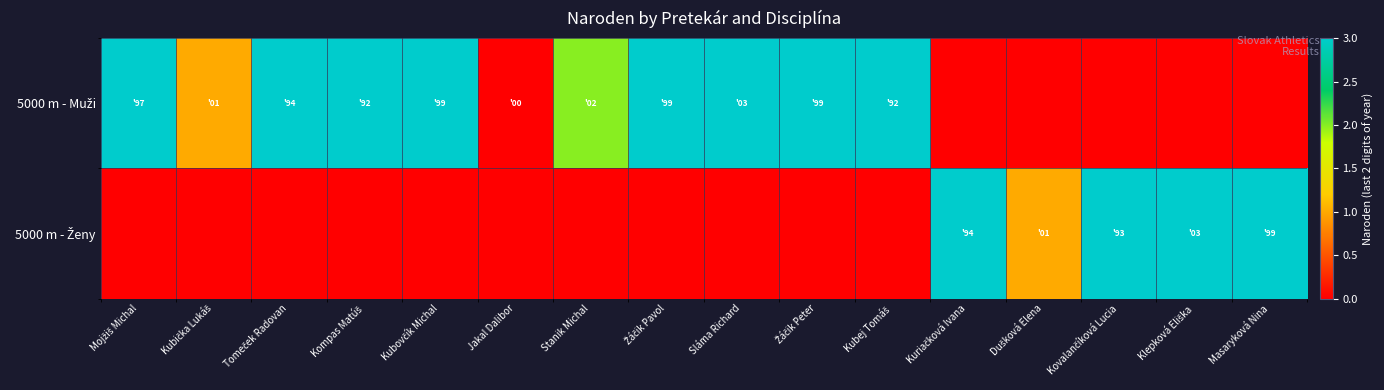

Count the number of data series in this chart.

2